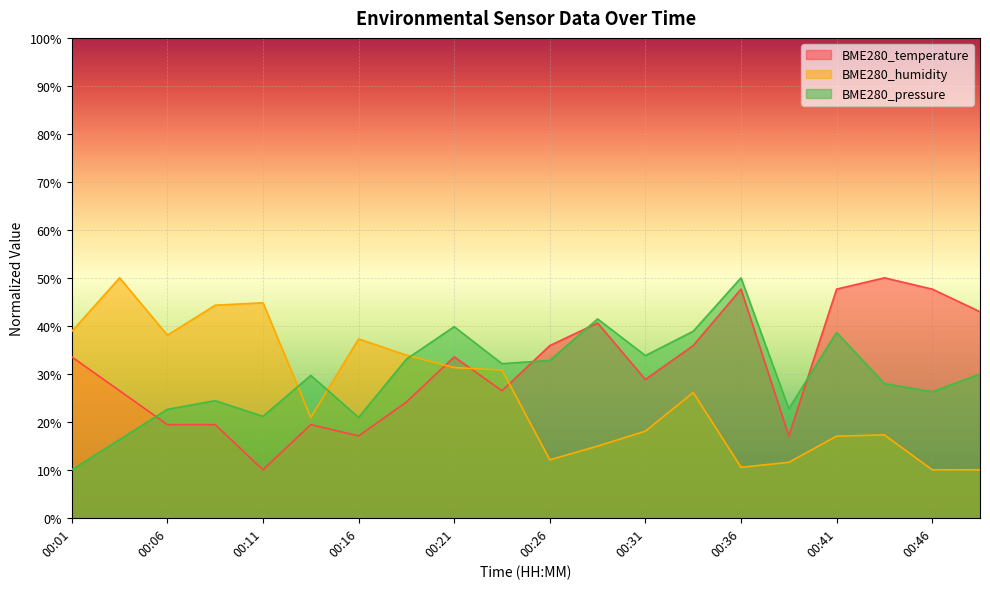

Is it true that BME280_pressure equals 24.4 at 00:09?

True